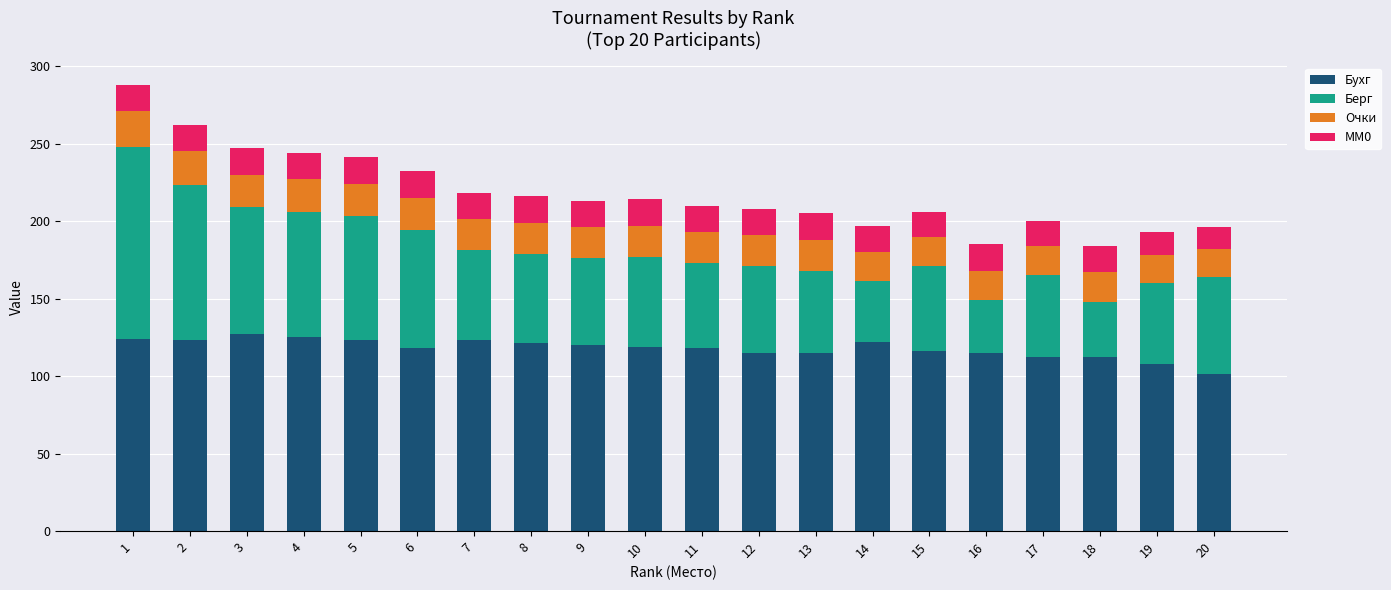

What is the value of the Бухг bar at the 1st from the left?

124